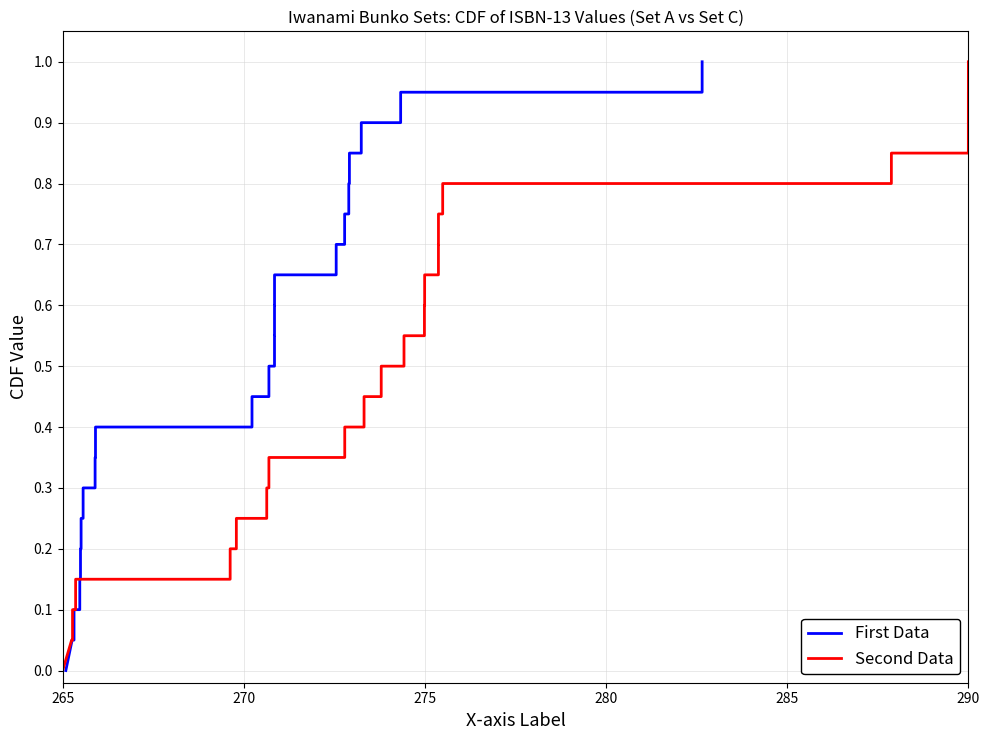

At 275, list the series in order from largest to smallest.

First Data, Second Data